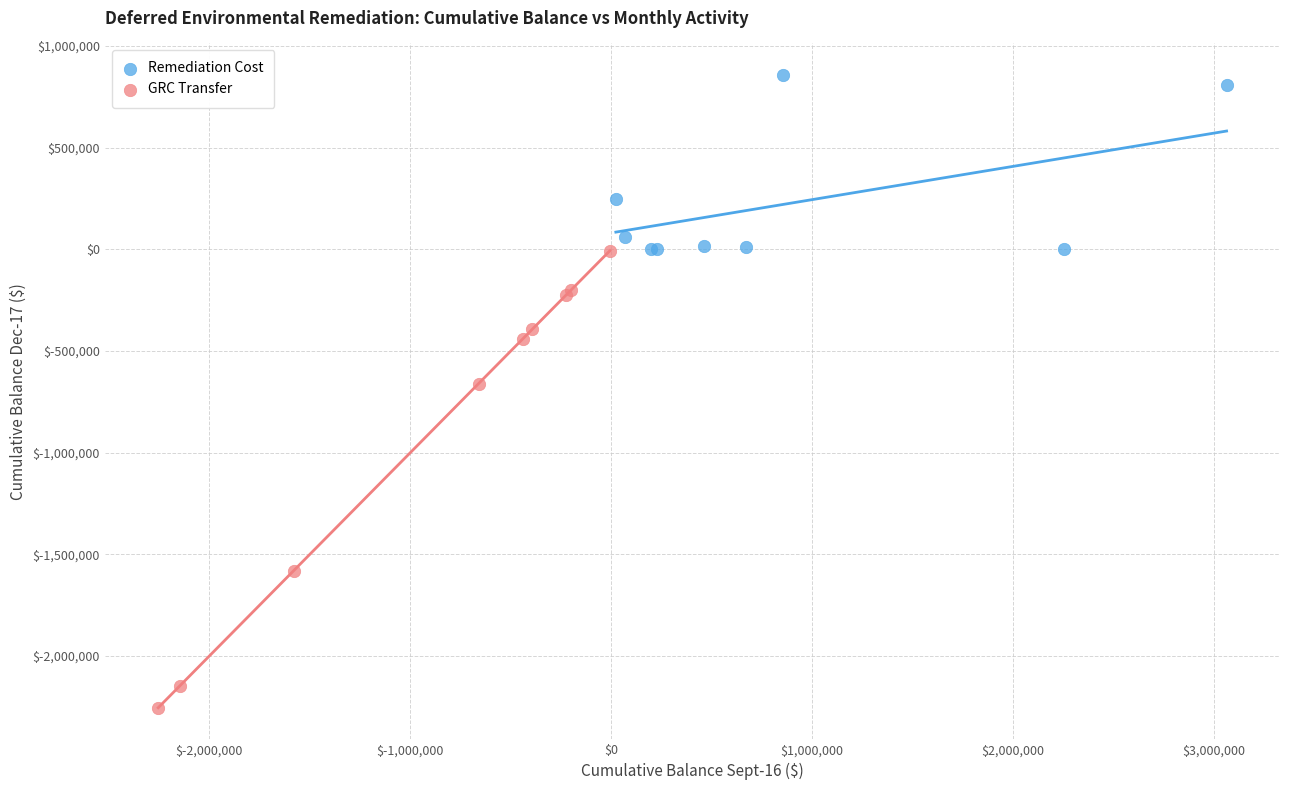

Which series has the largest Y range (max minus min)?

GRC Transfer